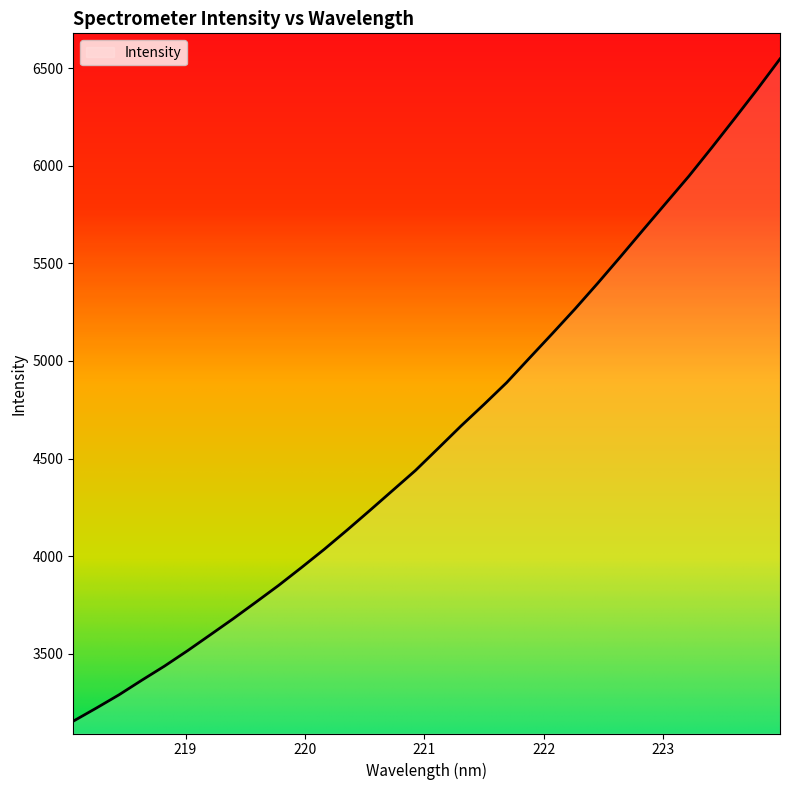

Reading right to left, what are all the values shown in this chart?

6546.7	6390.7	6240.2	6091.8	5946.4	5809.6	5672.6	5534.4	5398.5	5266.6	5139.8	5015.0	4889.3	4776.9	4667.5	4553.2	4439.6	4337.3	4235.0	4134.1	4035.9	3942.4	3851.2	3765.0	3679.8	3597.7	3516.1	3438.1	3365.3	3290.6	3222.2	3155.9